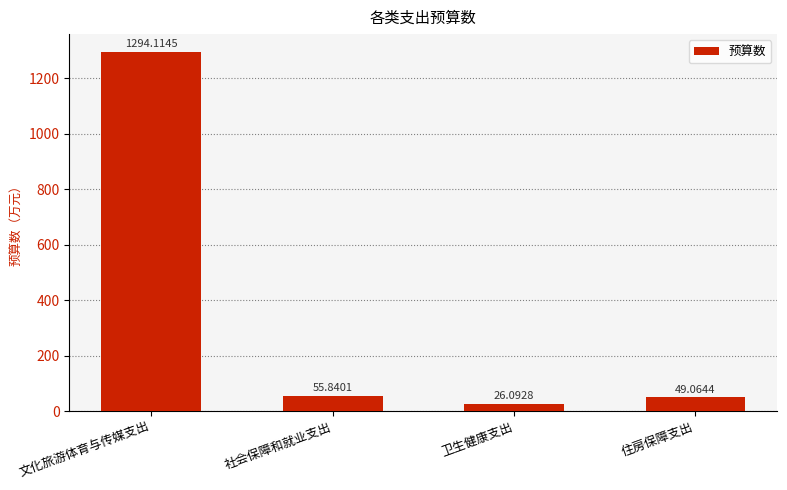

What is the label of the 1st bar from the right?

住房保障支出